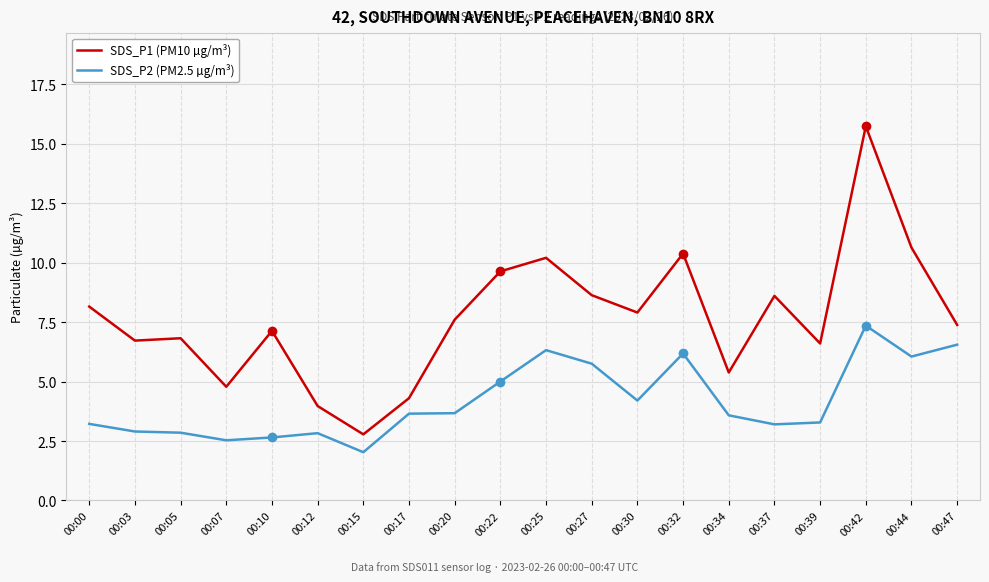

True or false: SDS_P2 (PM2.5 µg/m³) has more than 0 interior local peaks.

True